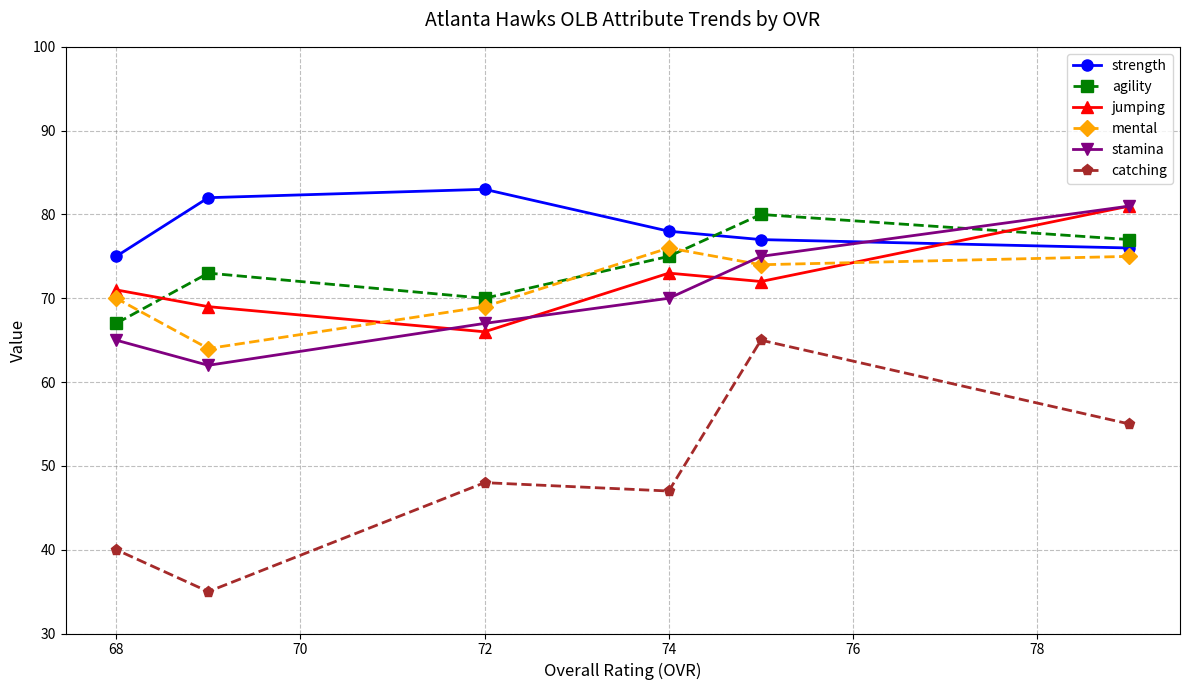

True or false: stamina and agility intersect in this chart.

True